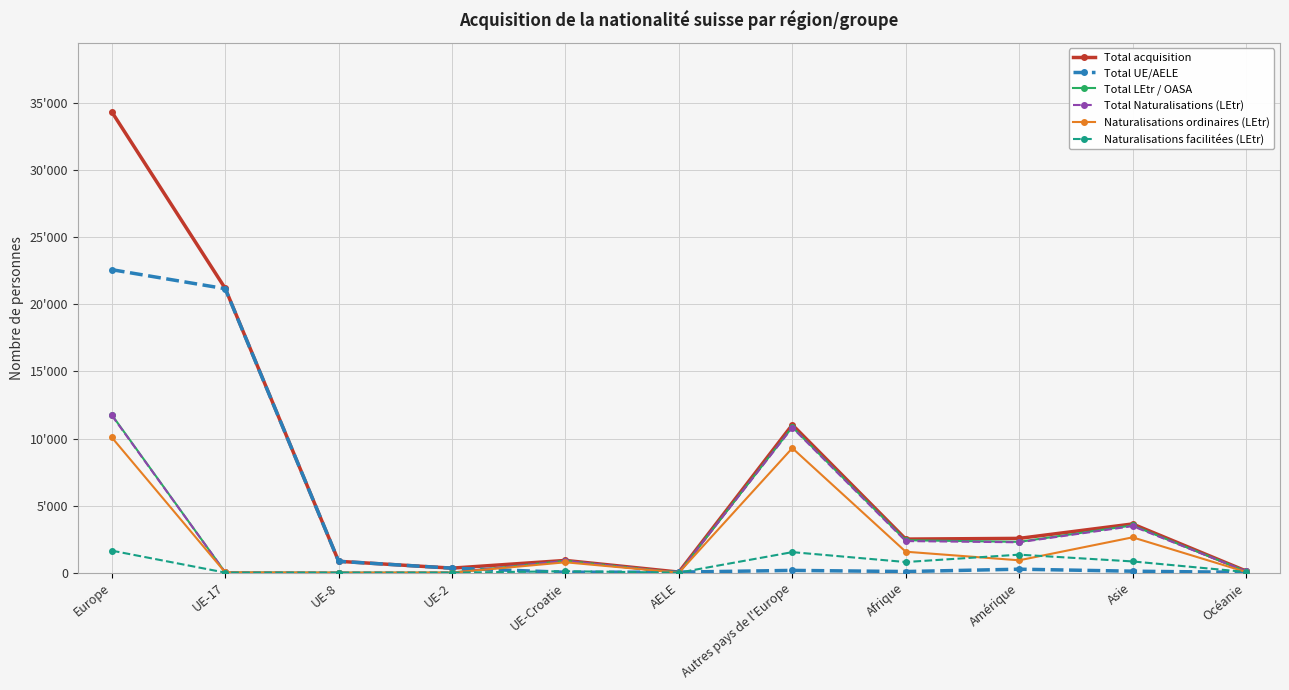

What is the approximate value of Total Naturalisations (LEtr) at Europe, to the nearest 50?

11700